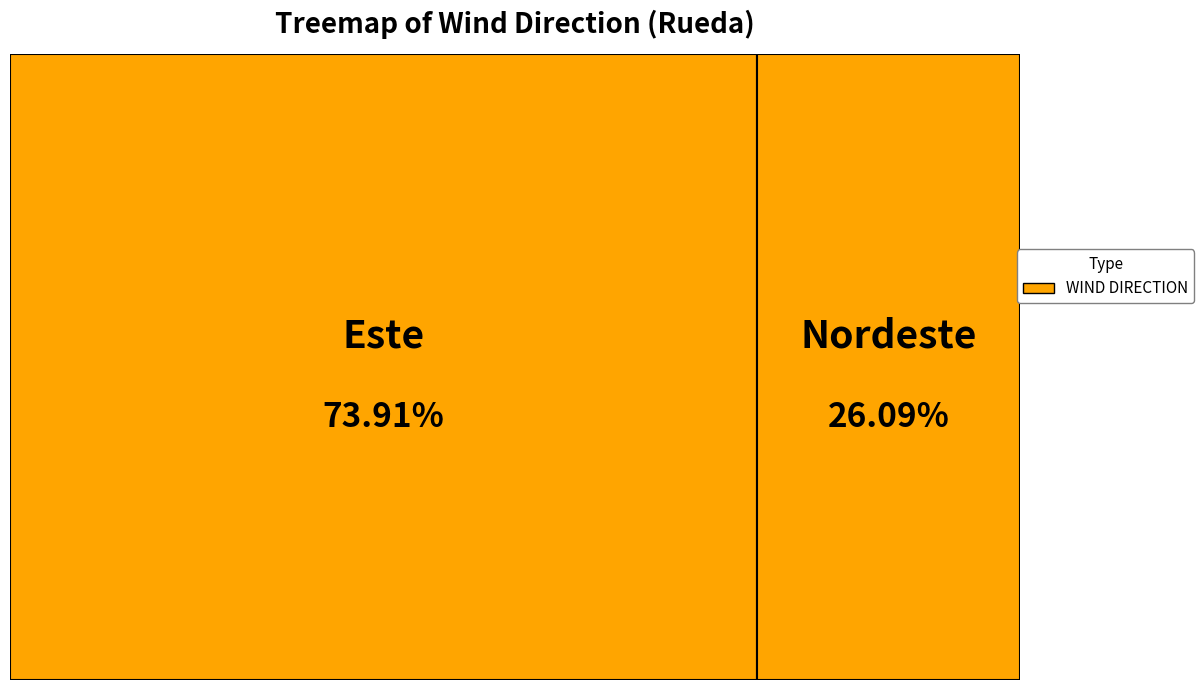

To the nearest percent, what is the difference between the largest and smallest slice percentages?

48%